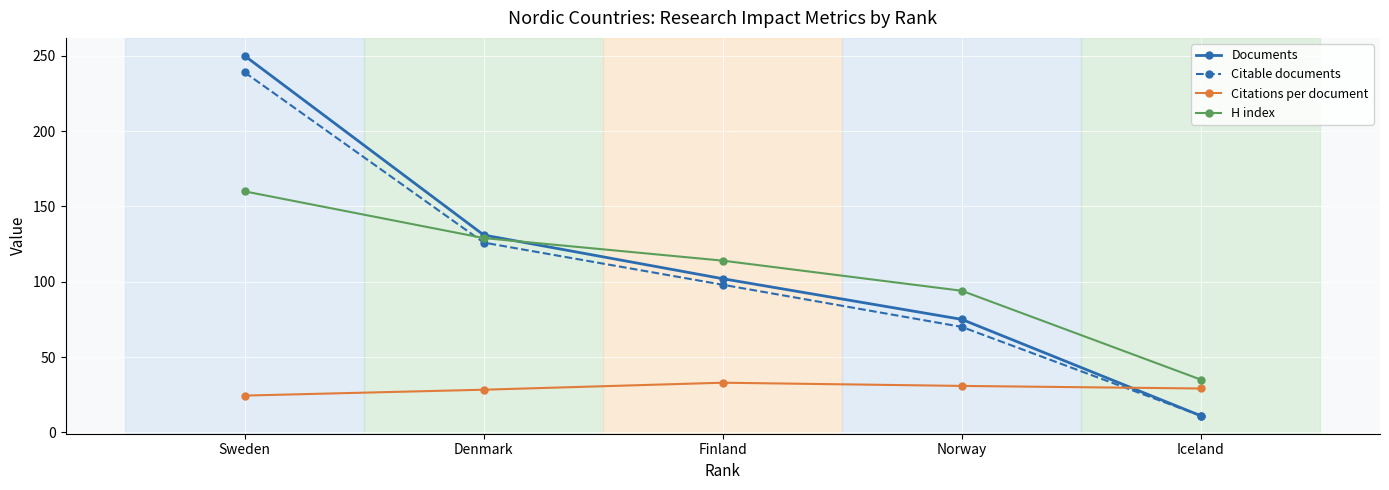

Is the value of Documents at Iceland greater than the value of Citations per document at Sweden?

No